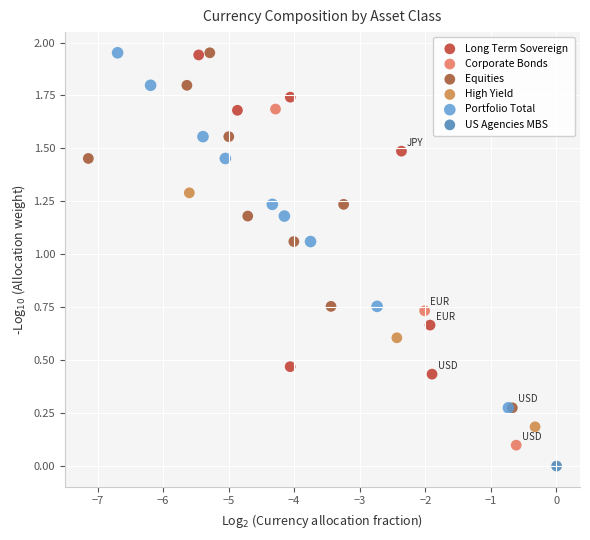

What are all the series names shown in the legend?

Long Term Sovereign, Corporate Bonds, Equities, High Yield, Portfolio Total, US Agencies MBS